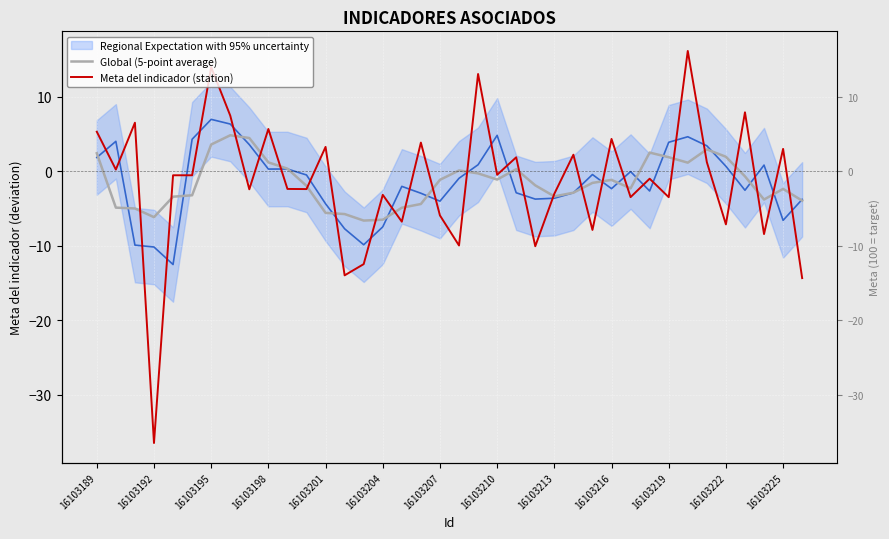

Between 24 and 16103192, which is larger?

24